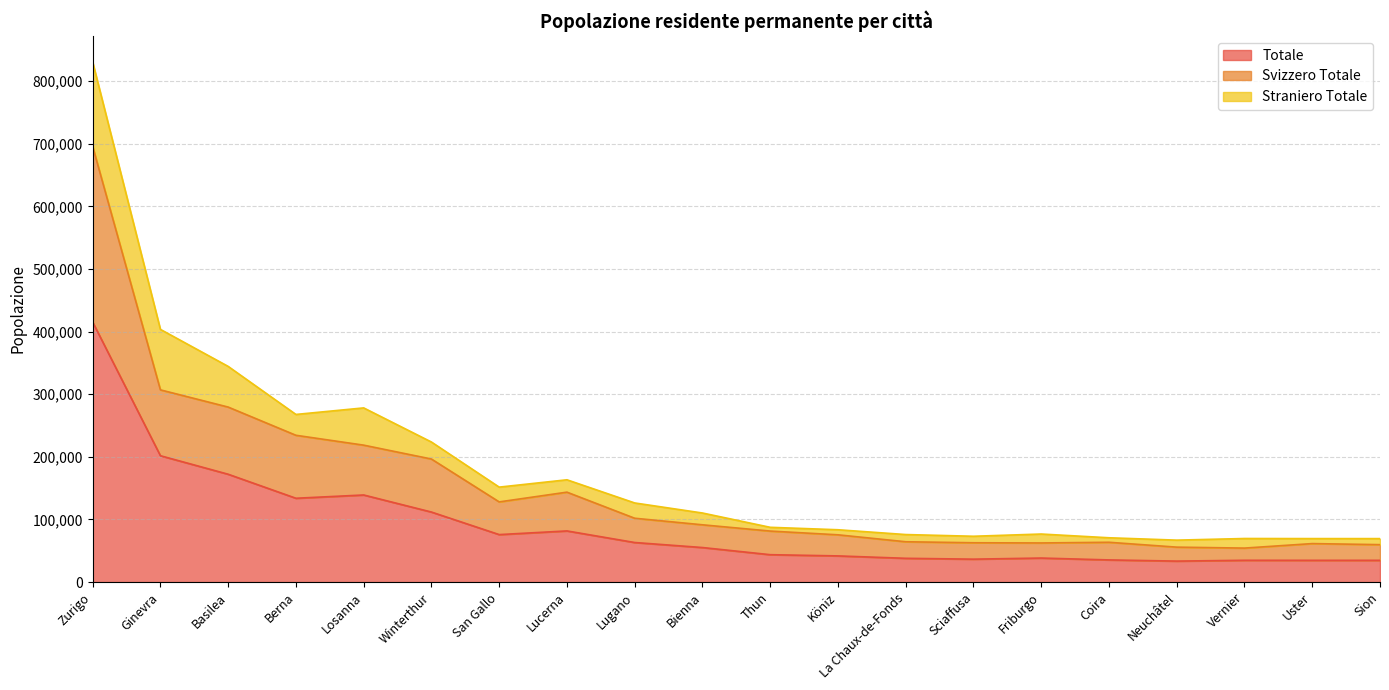

In Totale, how many points are higher than both neighbors (excluding endpoints)?

4